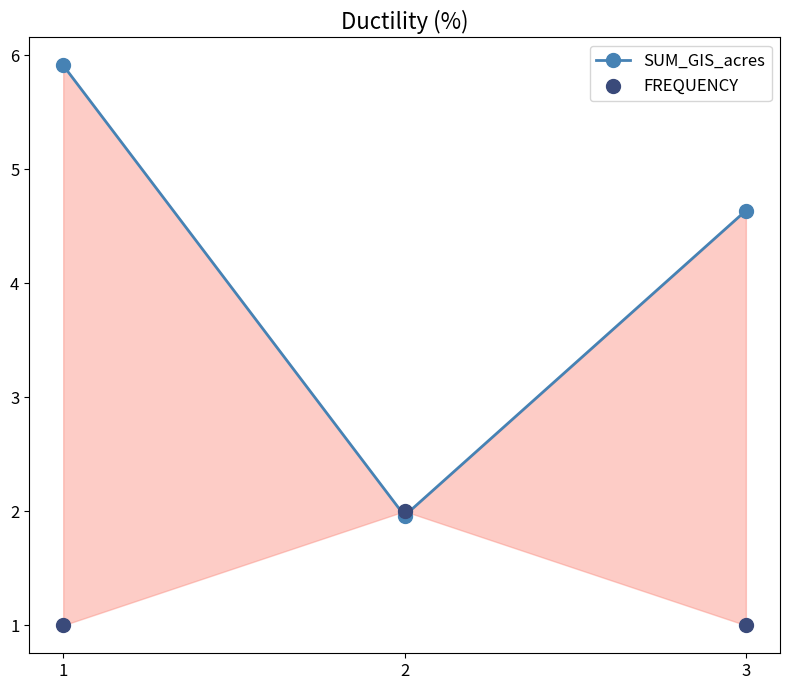

Is the value of SUM_GIS_acres at 1 greater than the value of FREQUENCY at 2?

Yes